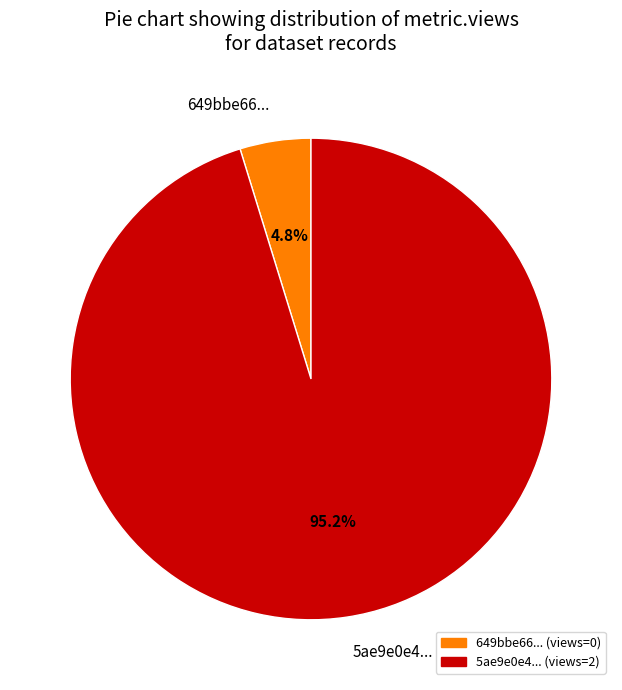

Which category has the smallest portion of the pie?

649bbe66...